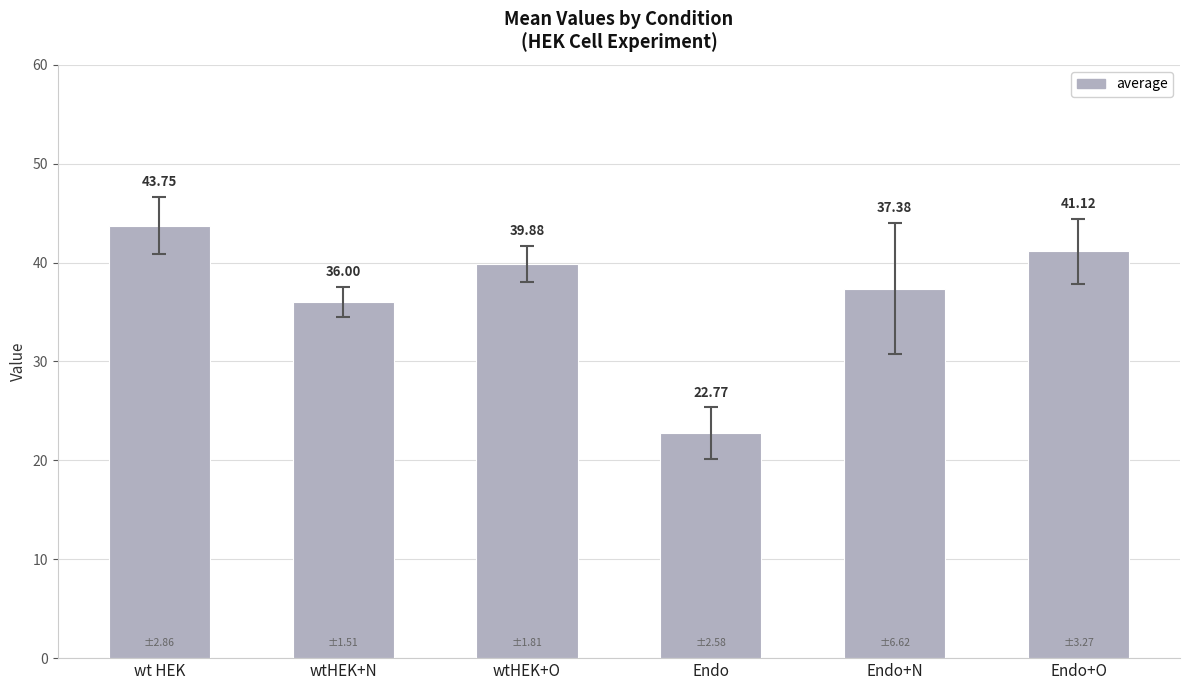

Reading right to left, extract all data points from this chart.

Endo+O=41.1	Endo+N=37.4	Endo=22.8	wtHEK+O=39.9	wtHEK+N=36.0	wt HEK=43.8